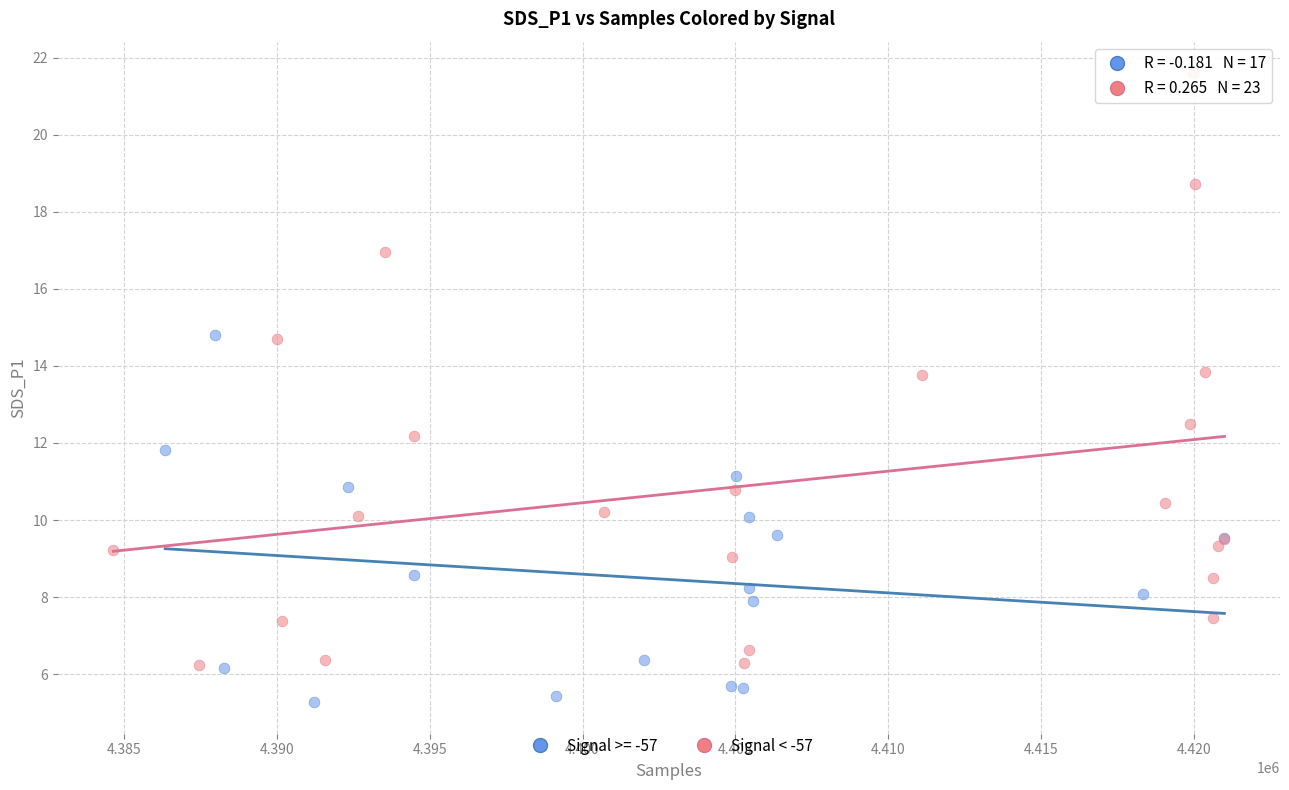

Which series contains the lowest Y value?

Signal >= -57